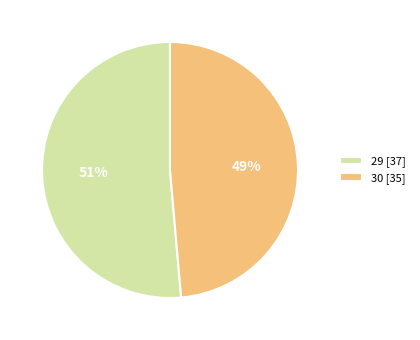

Is it true that 29 is 41% of the pie?

False